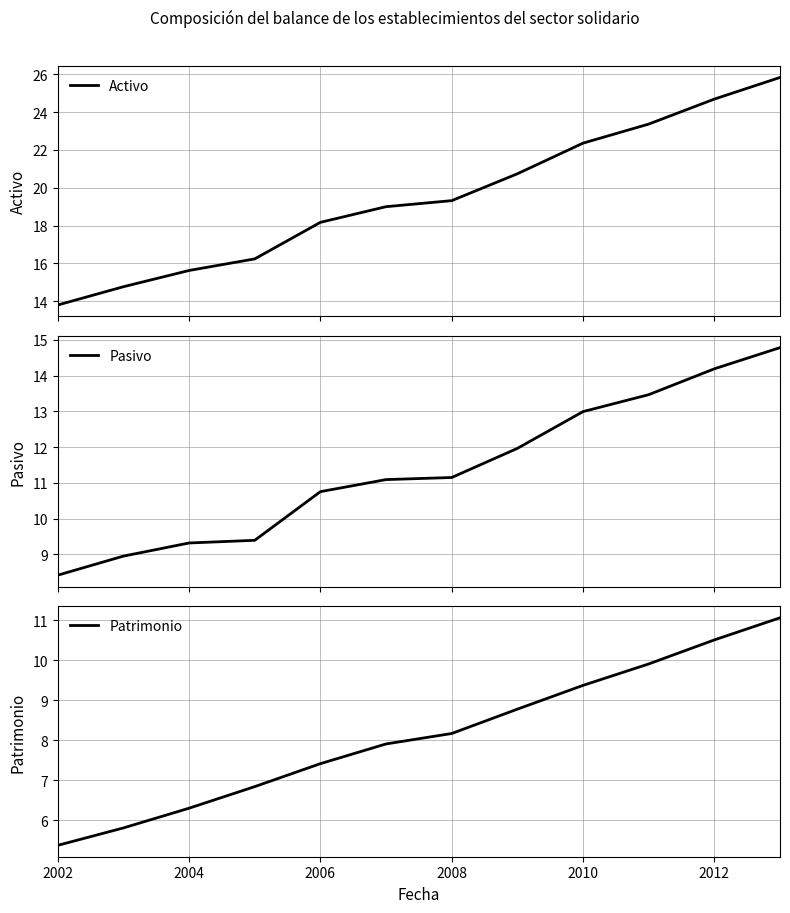

The value of Patrimonio at 2012 is 4.4. True or false?

False